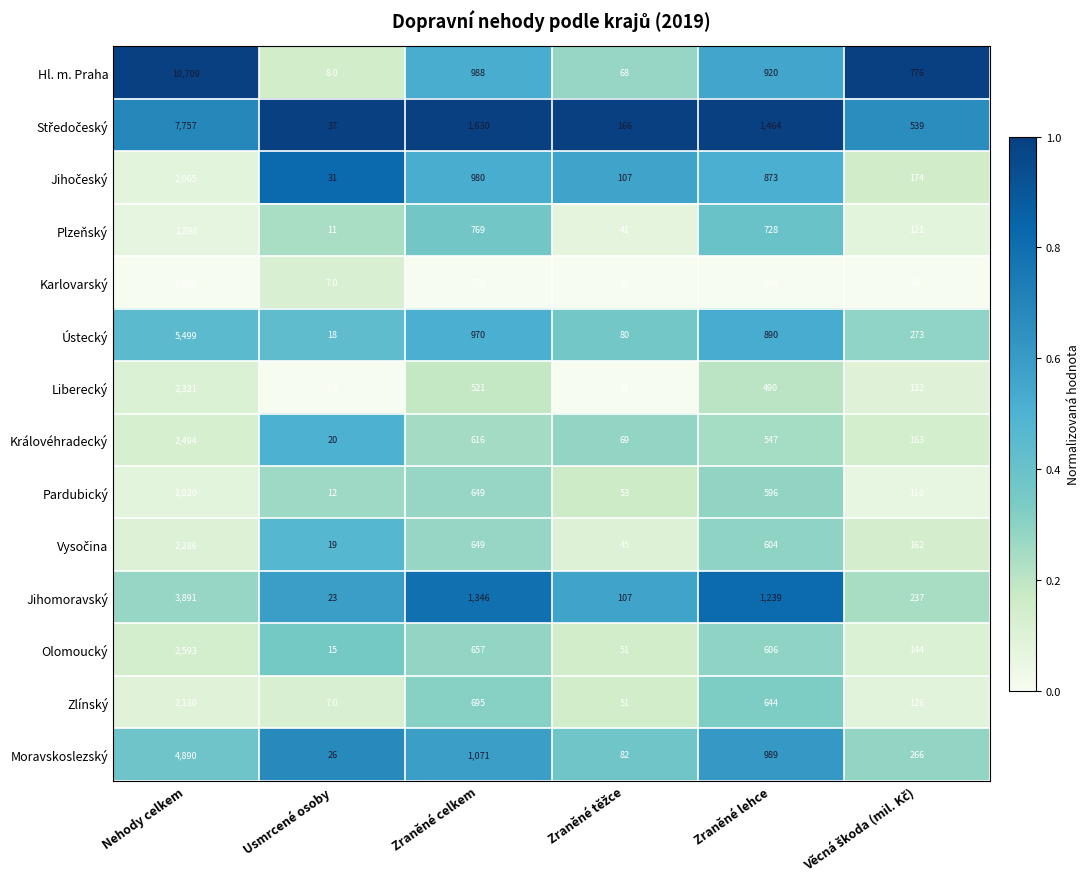

What is the difference between the highest and lowest values at Nehody celkem?

9403